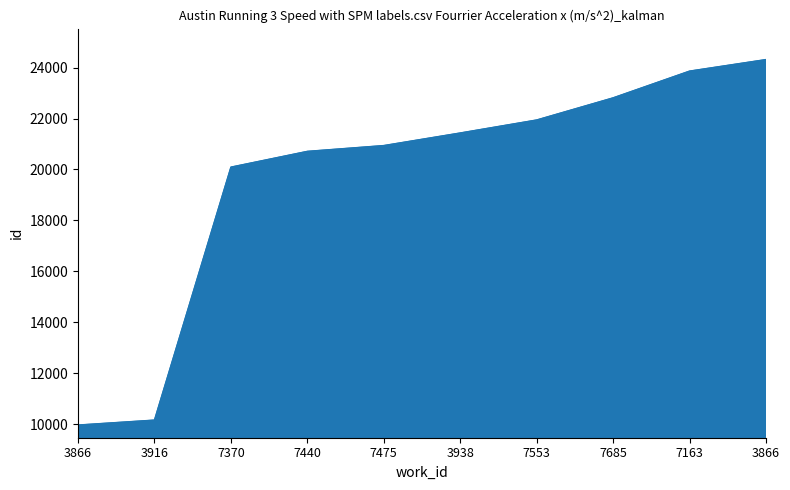

How many lines are shown in the chart?

1